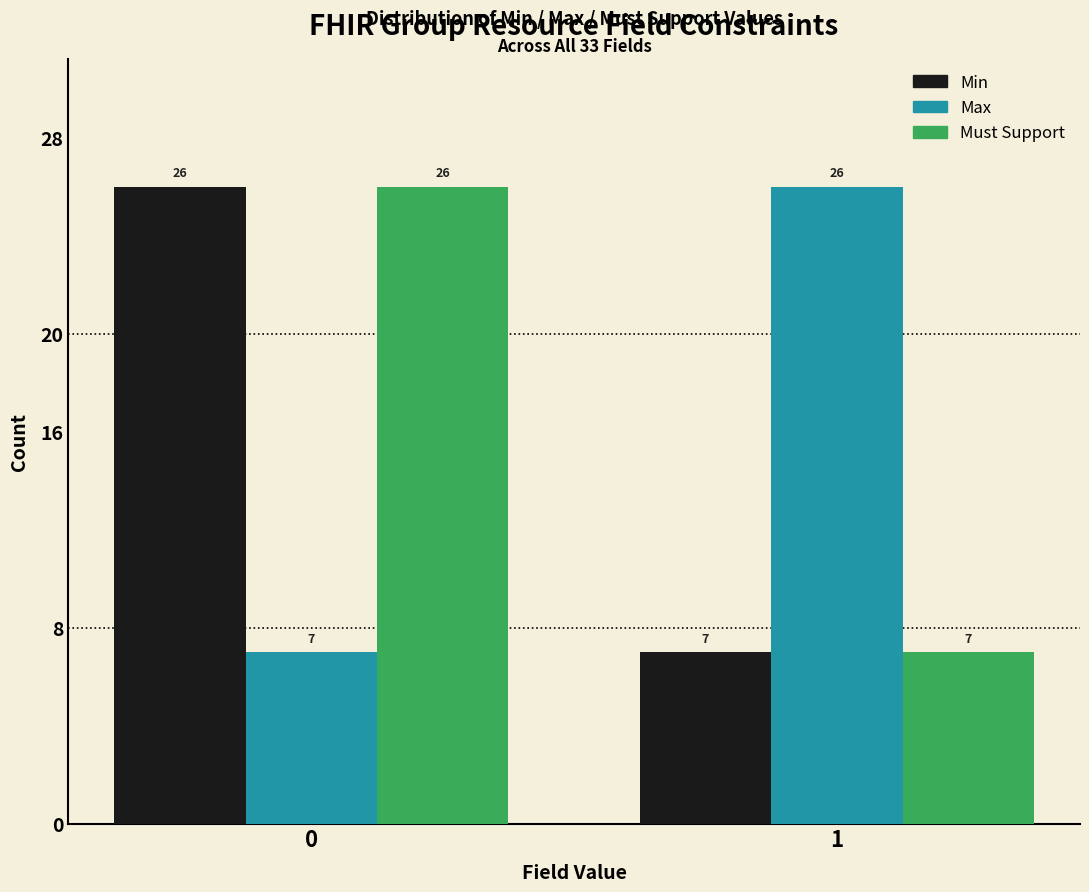

Reading right to left, what are all the values shown in this chart?

Min: 7	26
Max: 26	7
Must Support: 7	26